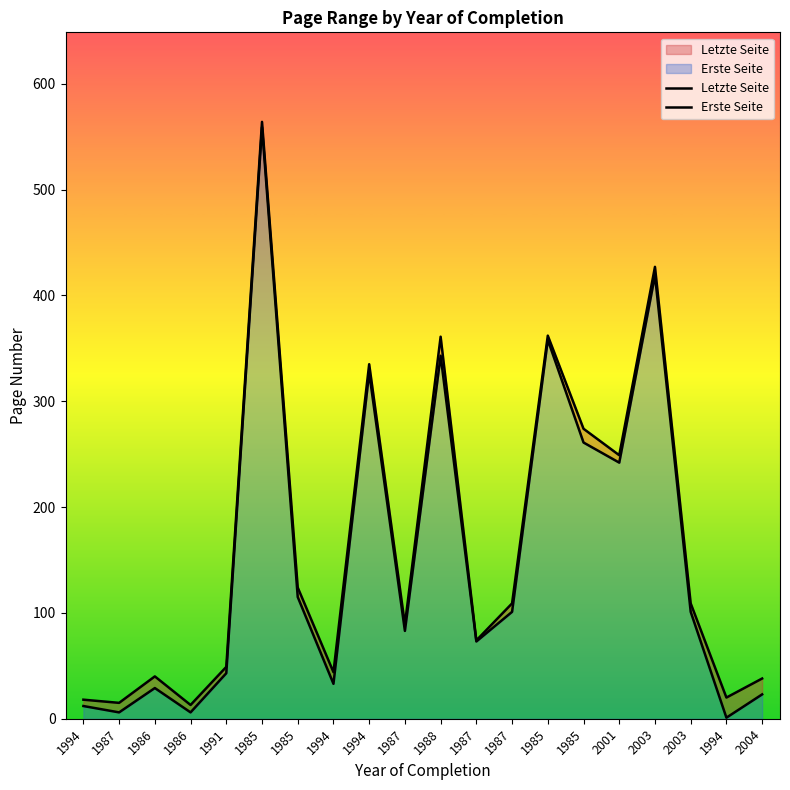

Which series has the largest total across all categories?

Letzte Seite